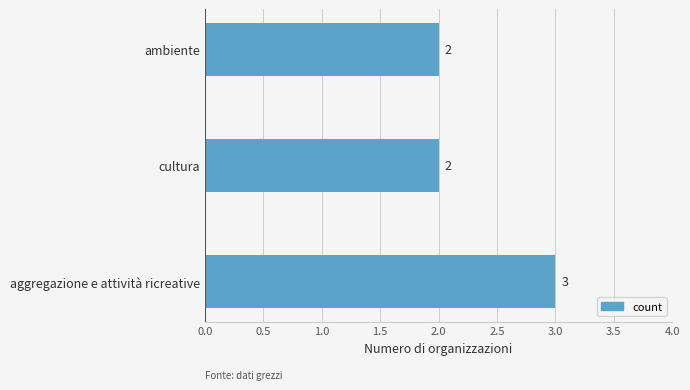

What is the greatest value displayed?

3